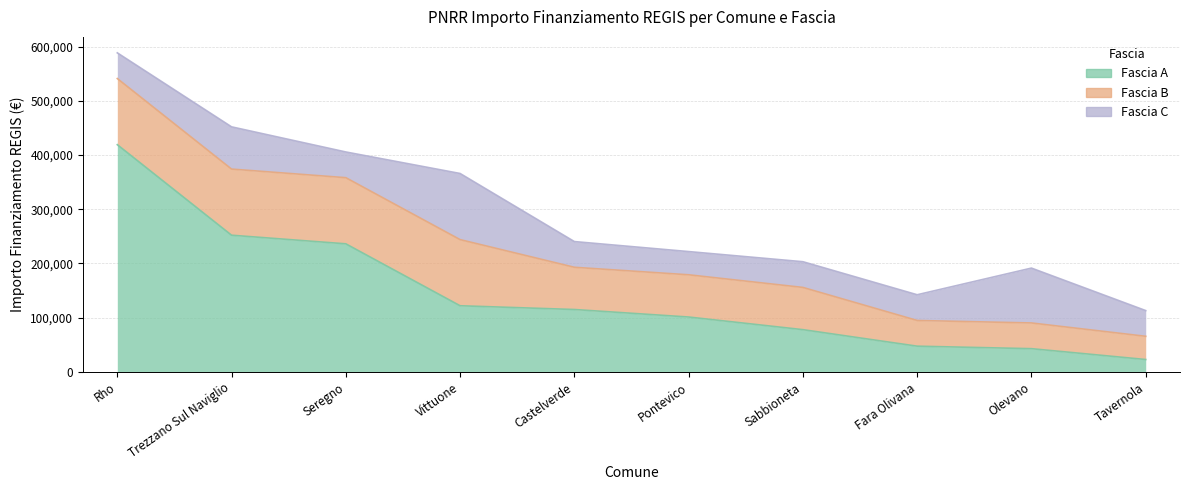

Between Castelverde and Fara Olivana, which series saw the biggest shift?

Fascia A